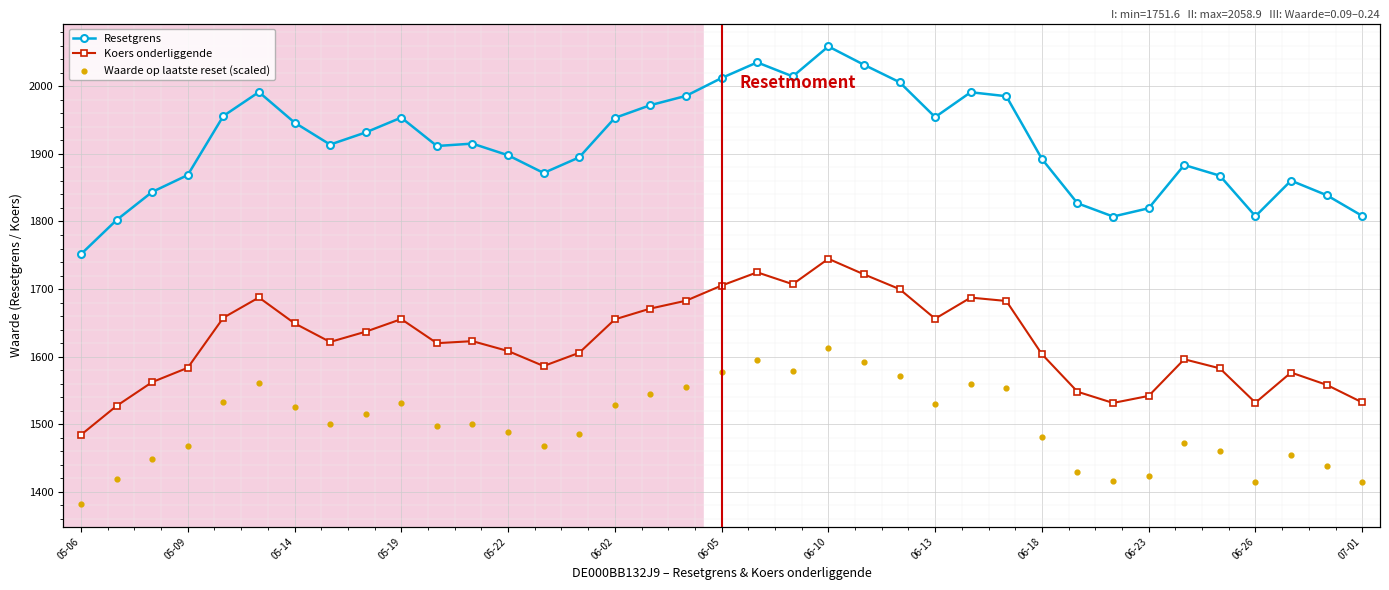

Which series has the largest total across all categories?

Resetgrens